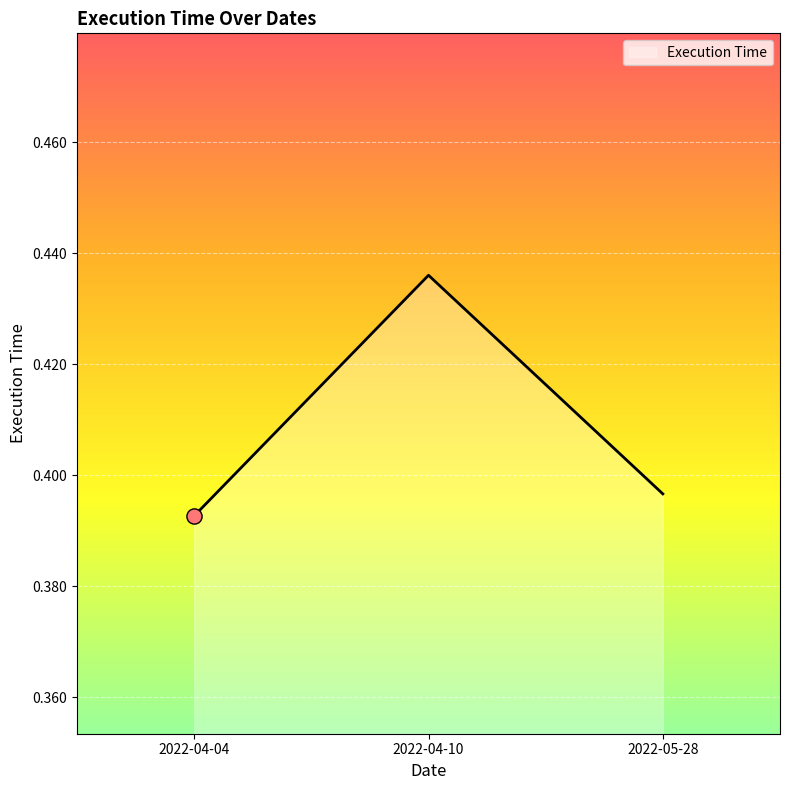

Which has a higher value, 2022-04-10 or 2022-04-04?

2022-04-10